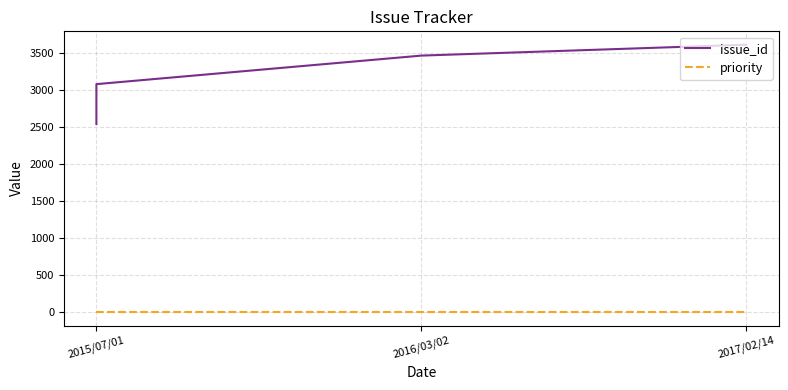

What is the average value of the issue_id series?

3172